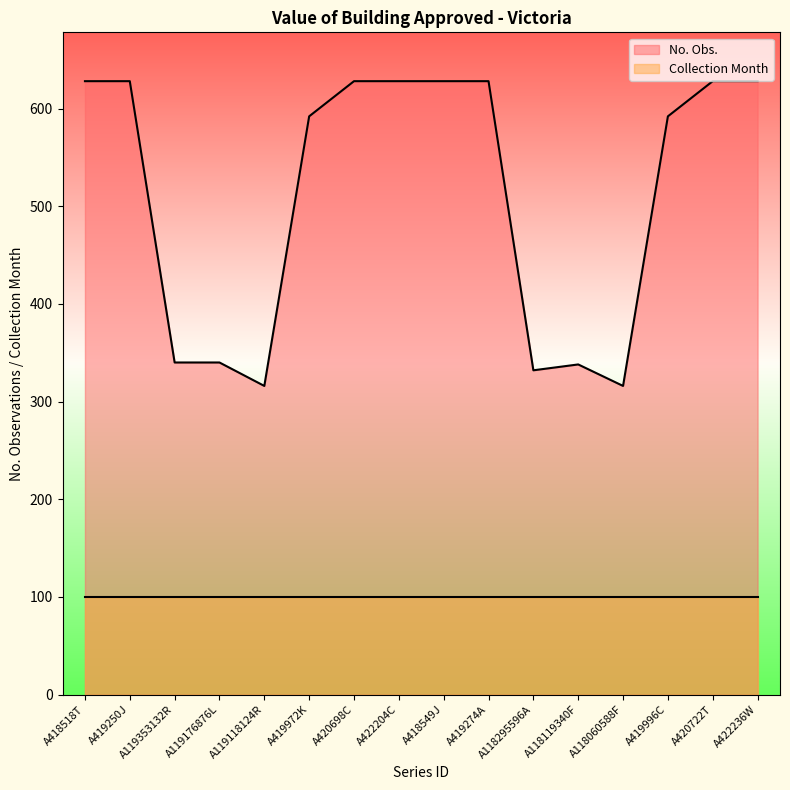

What is the difference between the maximum and minimum values?

312